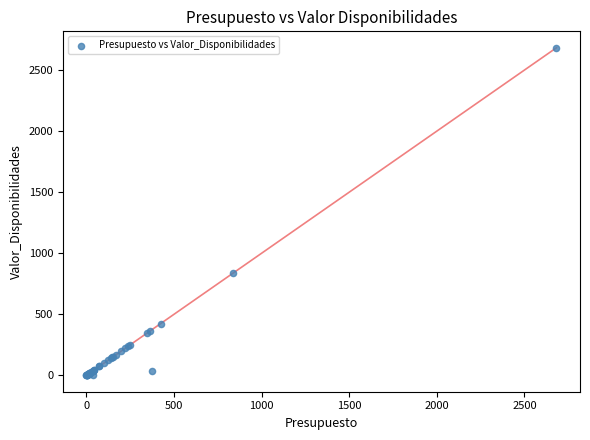

What Y value in the scatter plot is closest to 1341?

835.7